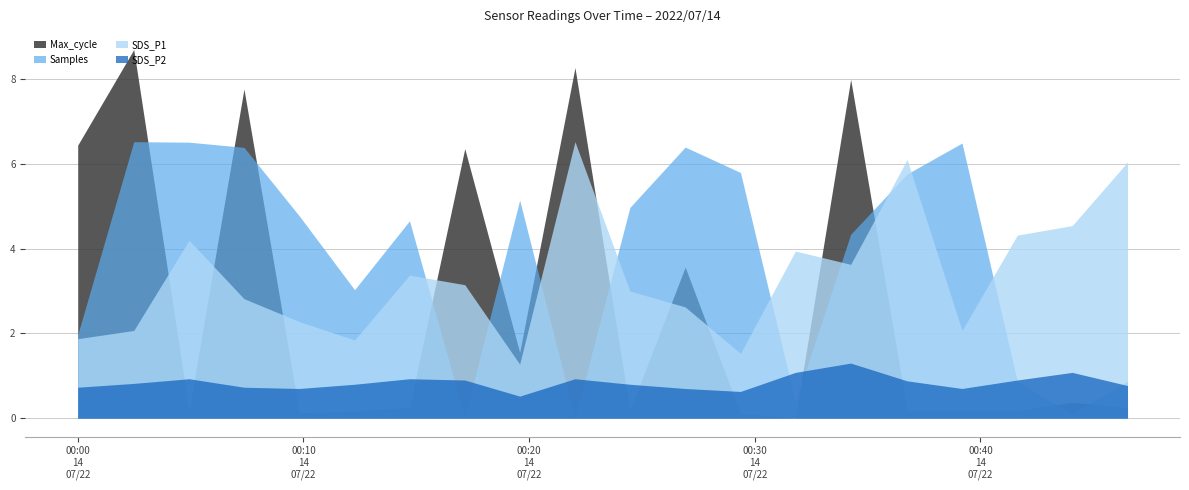

True or false: SDS_P2 and Min_cycle intersect in this chart.

False